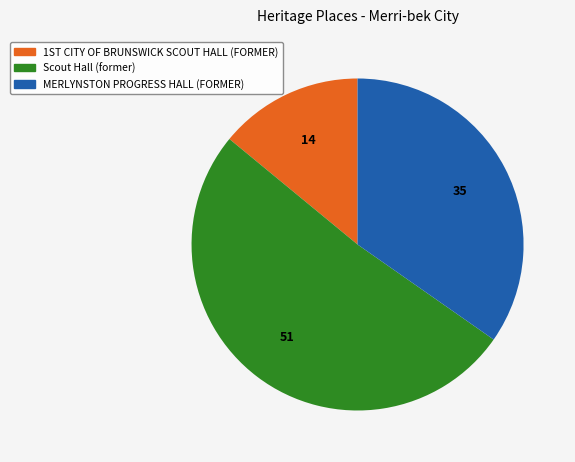

How many slices are in this pie chart?

3